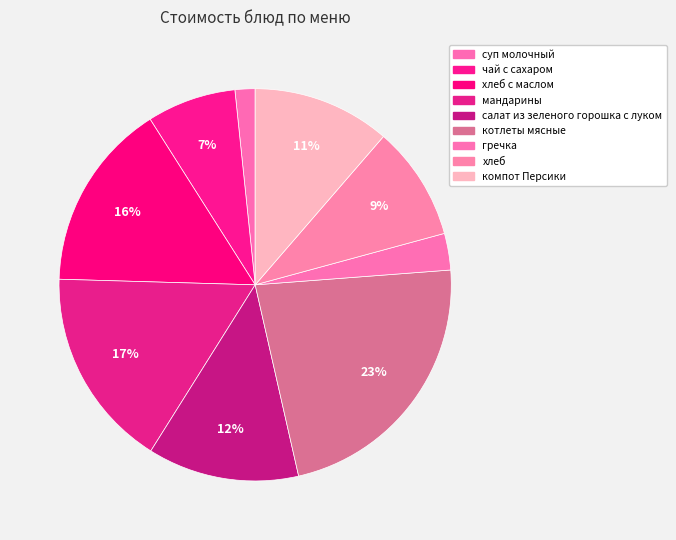

How many segments does this pie chart have?

9